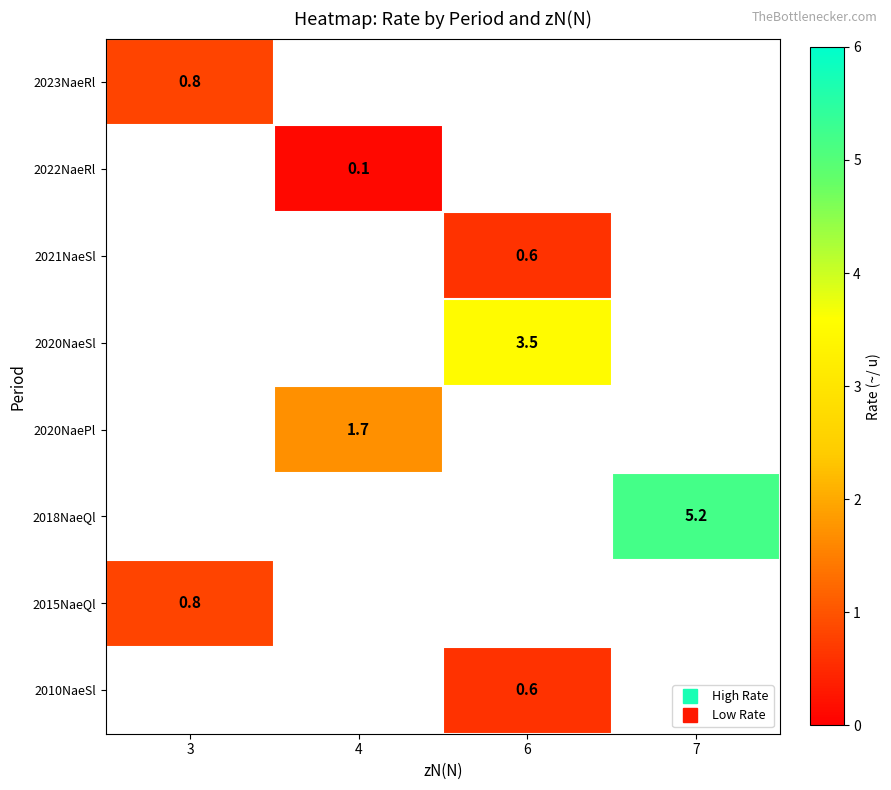

Count the number of categories in the chart.

4